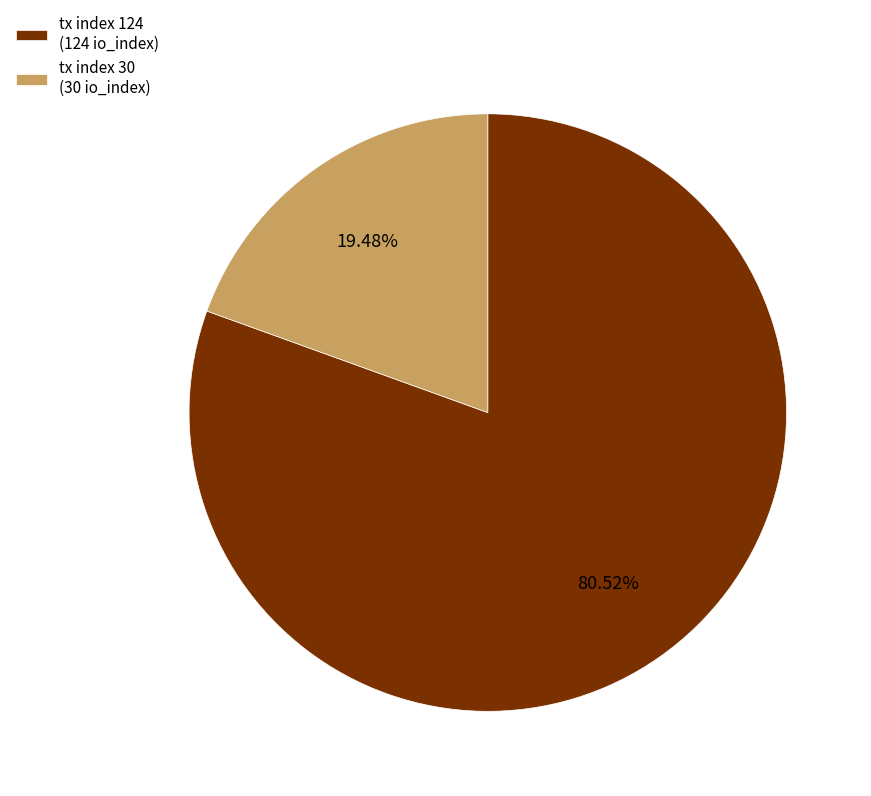

Approximately how many times larger is the value at tx index 124 compared to tx index 30?

4.1